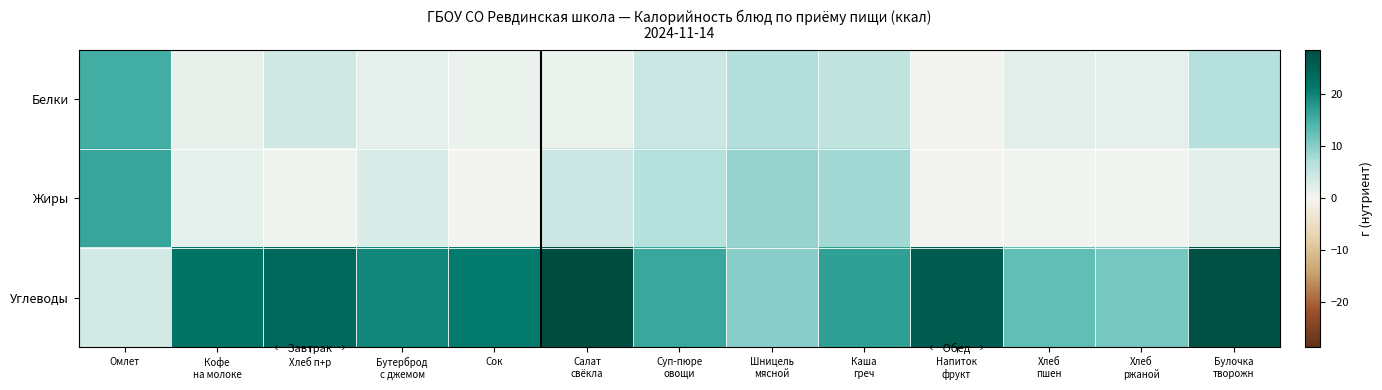

Reading left to right, extract all data points from this chart.

Белки: Омлет=15.2	Кофе
на молоке=1.4	Хлеб п+р=3.9	Бутерброд
с джемом=1.7	Сок=1.0	Салат
свёкла=0.9	Суп-пюре
овощи=4.6	Шницель
мясной=7.0	Каша
греч=5.4	Напиток
фрукт=0.1	Хлеб
пшен=2.2	Хлеб
ржаной=1.7	Булочка
творожн=6.6
Жиры: Омлет=16.3	Кофе
на молоке=1.6	Хлеб п+р=0.6	Бутерброд
с джемом=2.8	Сок=0.0	Салат
свёкла=4.3	Суп-пюре
овощи=6.5	Шницель
мясной=9.0	Каша
греч=8.2	Напиток
фрукт=0.0	Хлеб
пшен=0.3	Хлеб
ржаной=0.3	Булочка
творожн=1.8
Углеводы: Омлет=3.8	Кофе
на молоке=22.3	Хлеб п+р=24.1	Бутерброд
с джемом=19.7	Сок=21.2	Салат
свёкла=28.6	Суп-пюре
овощи=16.0	Шницель
мясной=10.0	Каша
греч=16.8	Напиток
фрукт=26.0	Хлеб
пшен=12.9	Хлеб
ржаной=11.2	Булочка
творожн=27.8